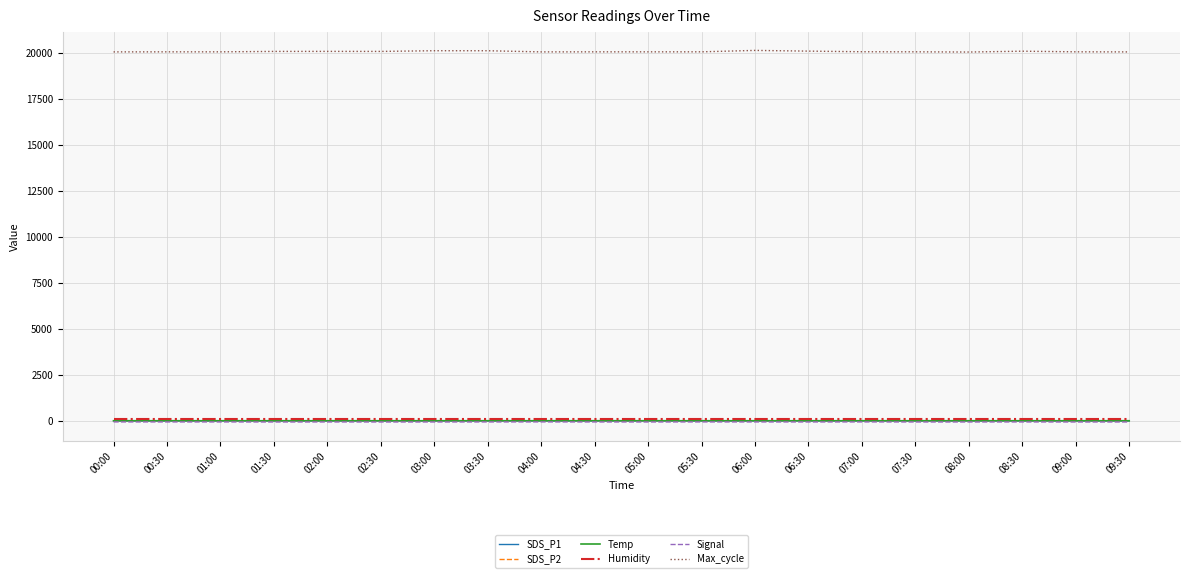

What are all the series names shown in the legend?

SDS_P1, SDS_P2, Temp, Humidity, Signal, Max_cycle